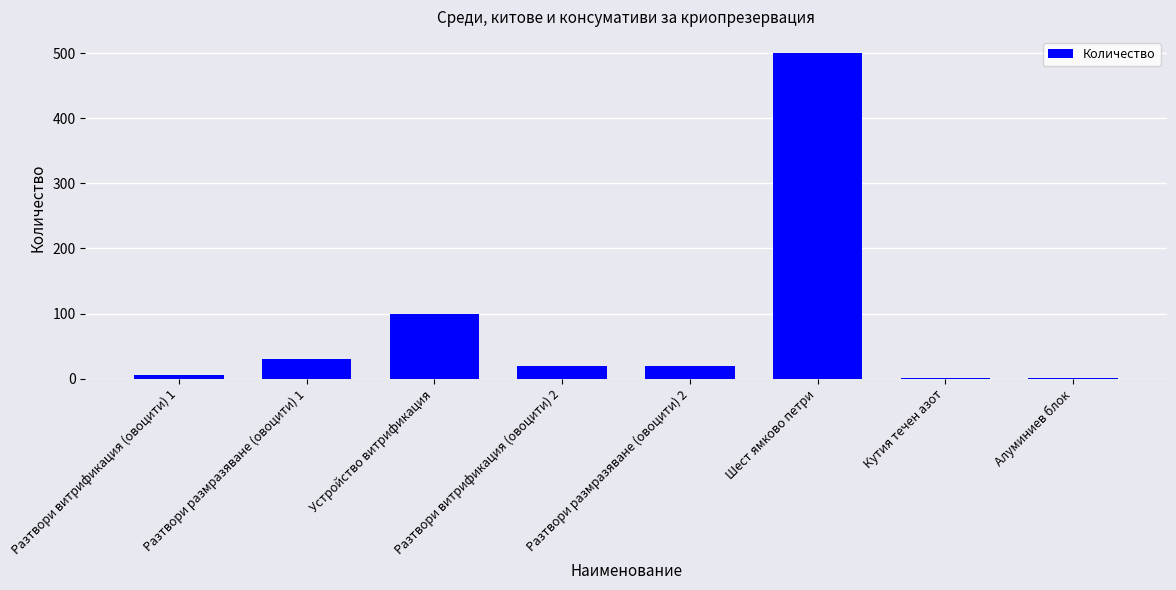

True or false: the data shows 500 at Шест ямково петри.

True